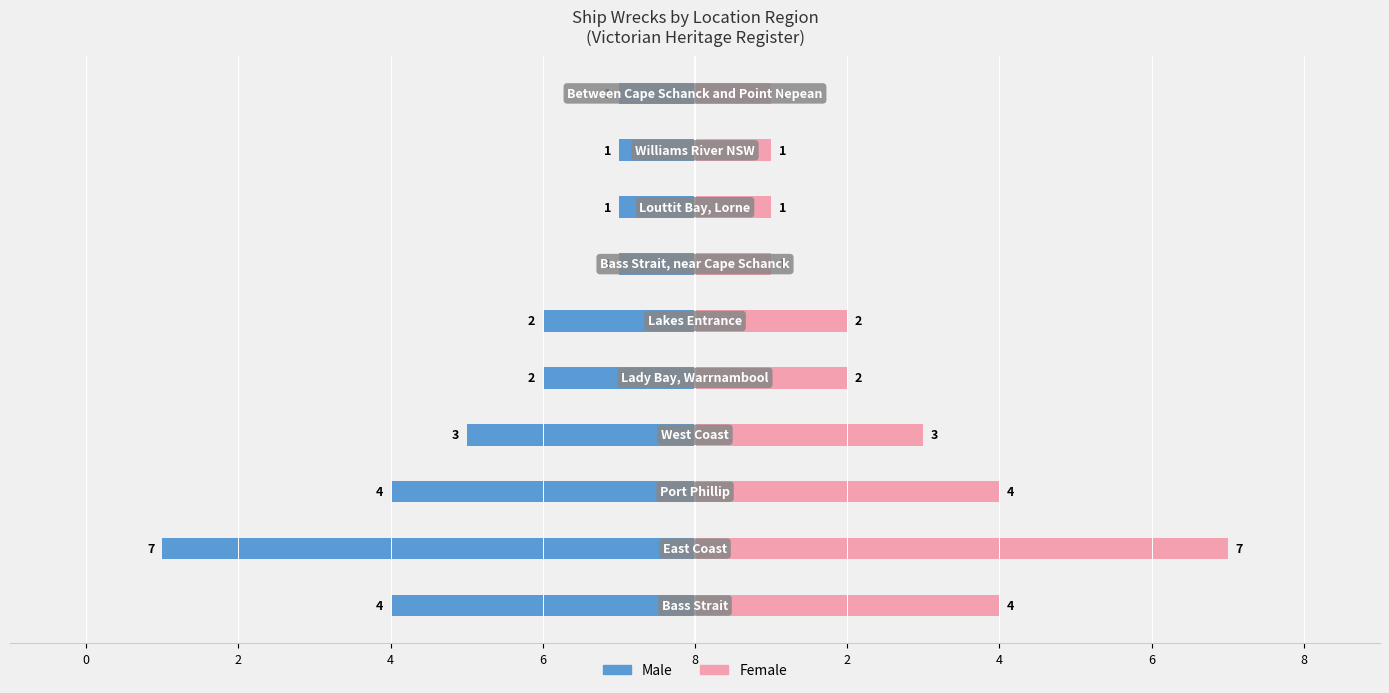

List the series in order of their peak value, lowest first.

Male, Female